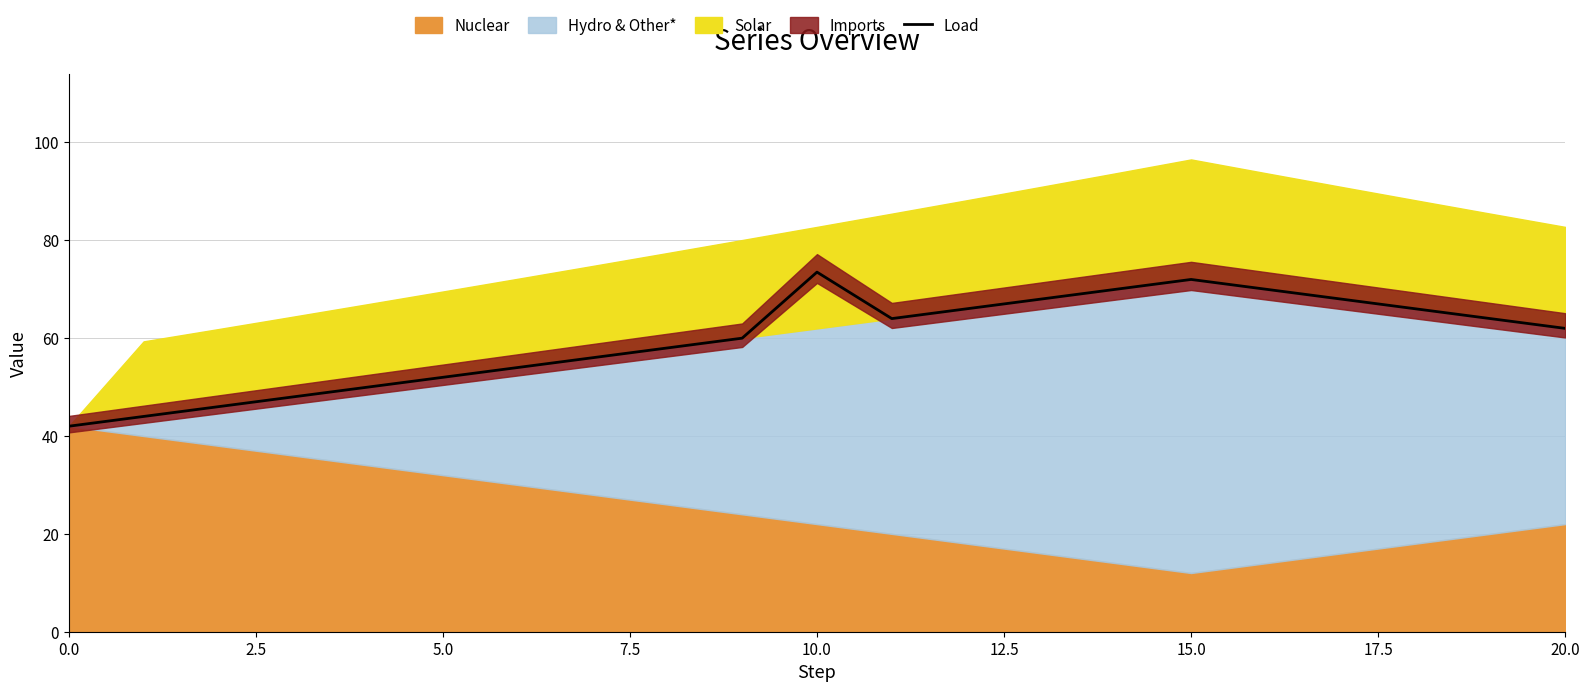

Does the chart display data point markers on the line(s)?

No